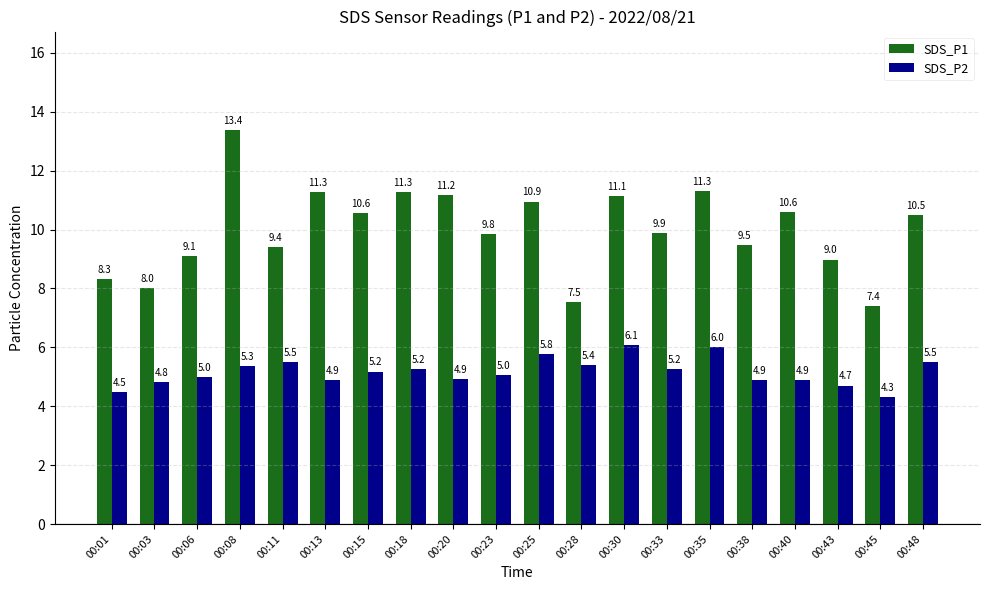

What is the spread (max minus min) of values at 00:06?

4.1